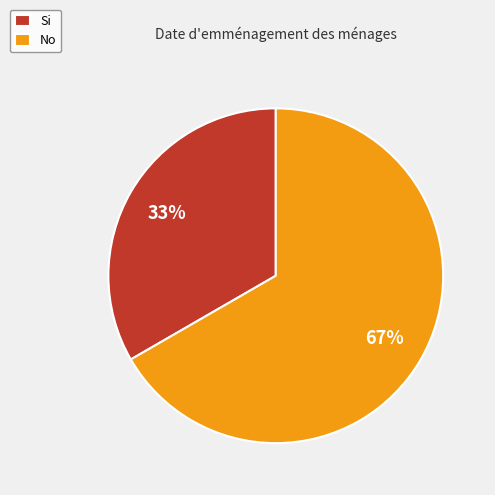

To the nearest percent, what is the combined percentage of No and Si?

100%